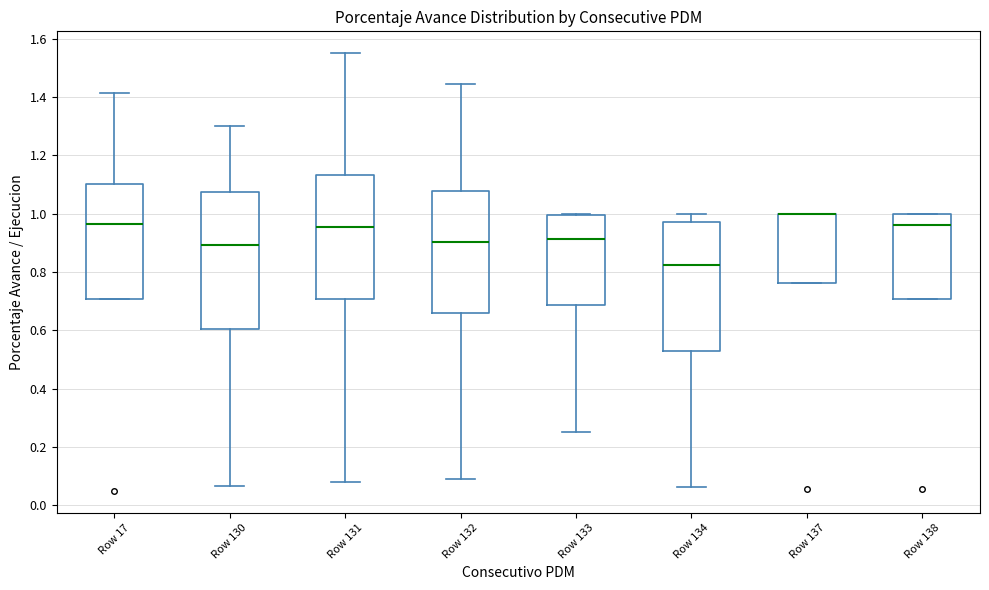

Where is the lower edge of the box for Row 137 on the y-axis? The values are not printed on the chart, so give them approximately, as read against the axis.

0.76